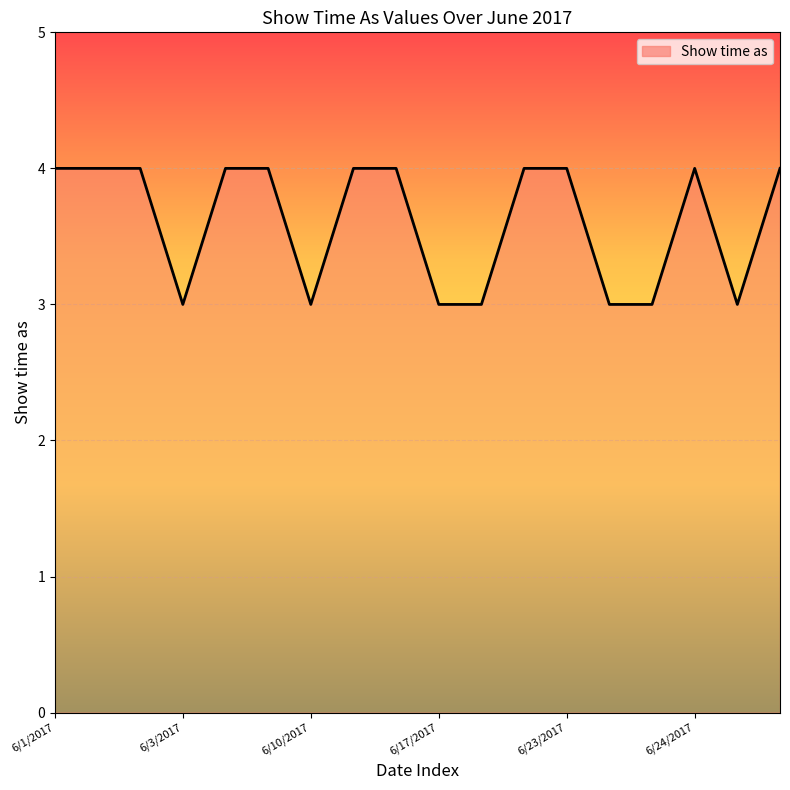

Does the chart have visible grid lines?

Yes